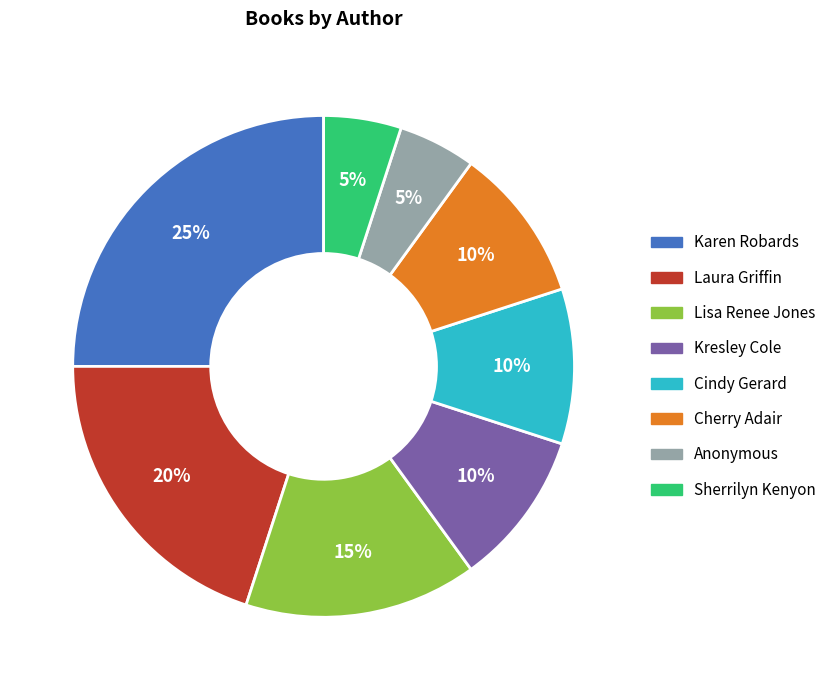

How many segments does this pie chart have?

8